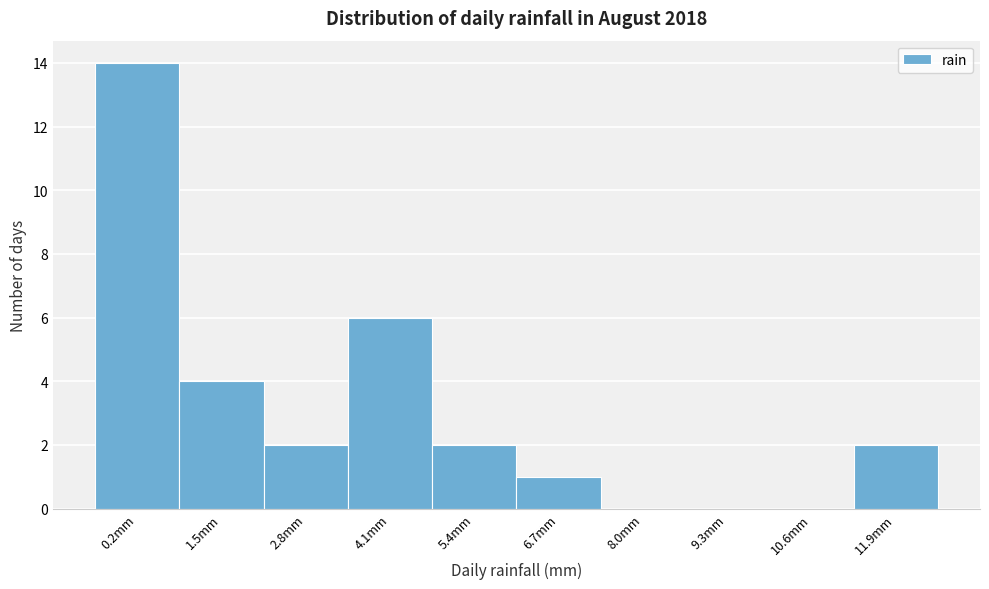

Reading right to left, what are all the values shown in this chart?

11.9mm=2	10.6mm=0	9.3mm=0	8.0mm=0	6.7mm=1	5.4mm=2	4.1mm=6	2.8mm=2	1.5mm=4	0.2mm=14